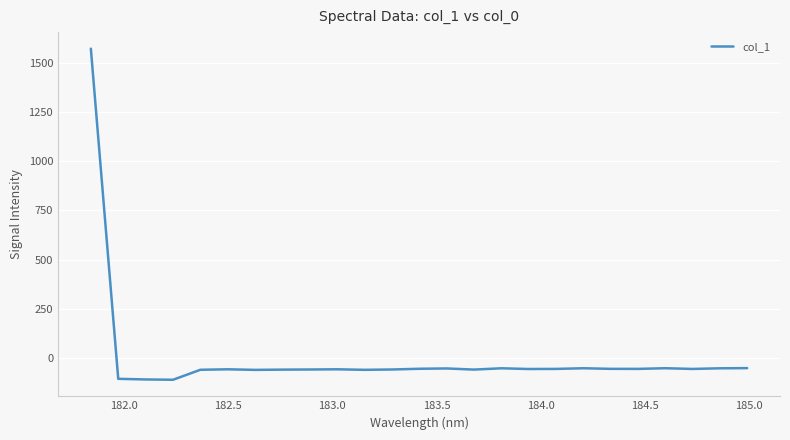

How many values exceed -54?

11